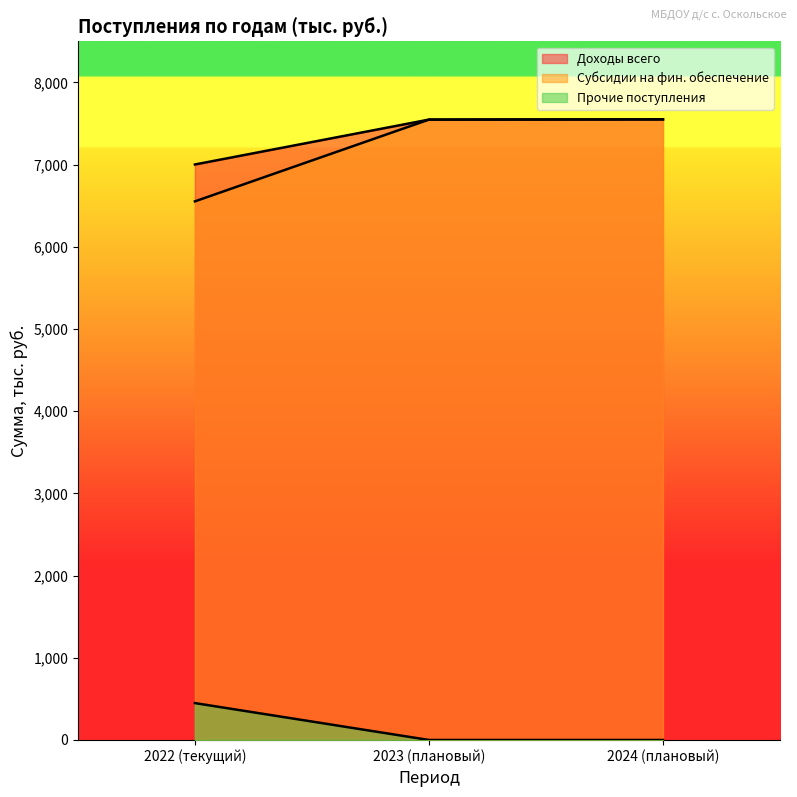

Which series has the largest total across all categories?

Доходы всего